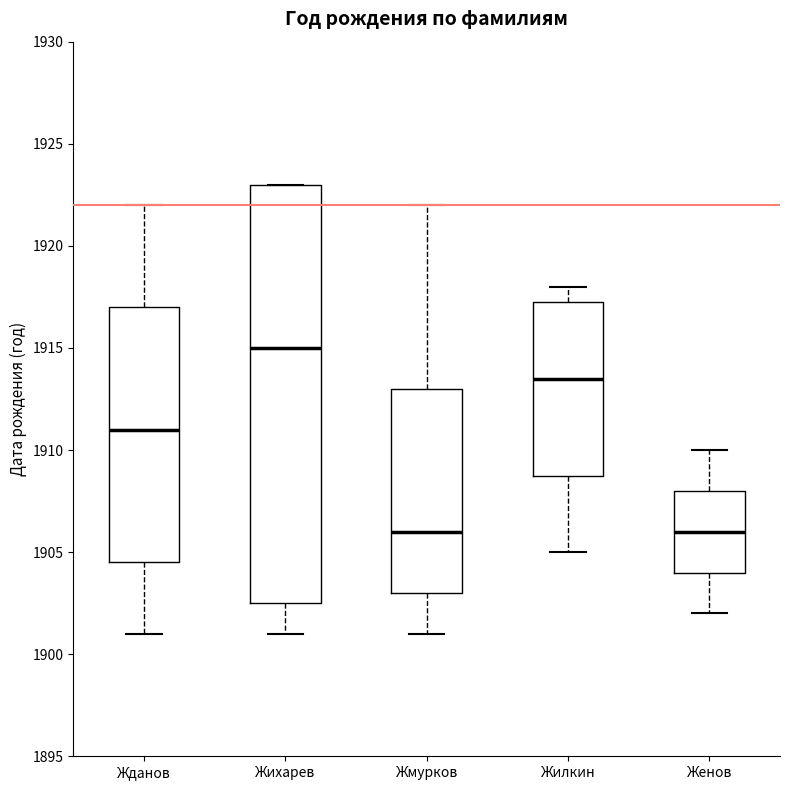

Where is the lower edge of the box for Жмурков on the y-axis? The values are not printed on the chart, so give them approximately, as read against the axis.

1903.0